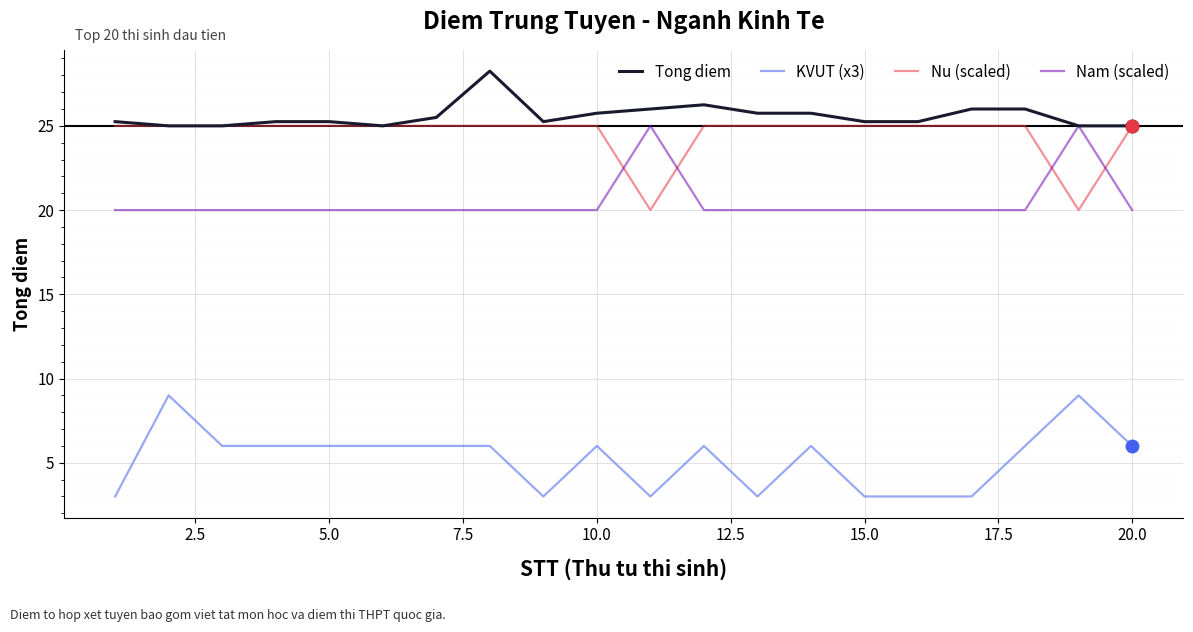

True or false: KVUT (x3) and Tong diem cross at least once.

False